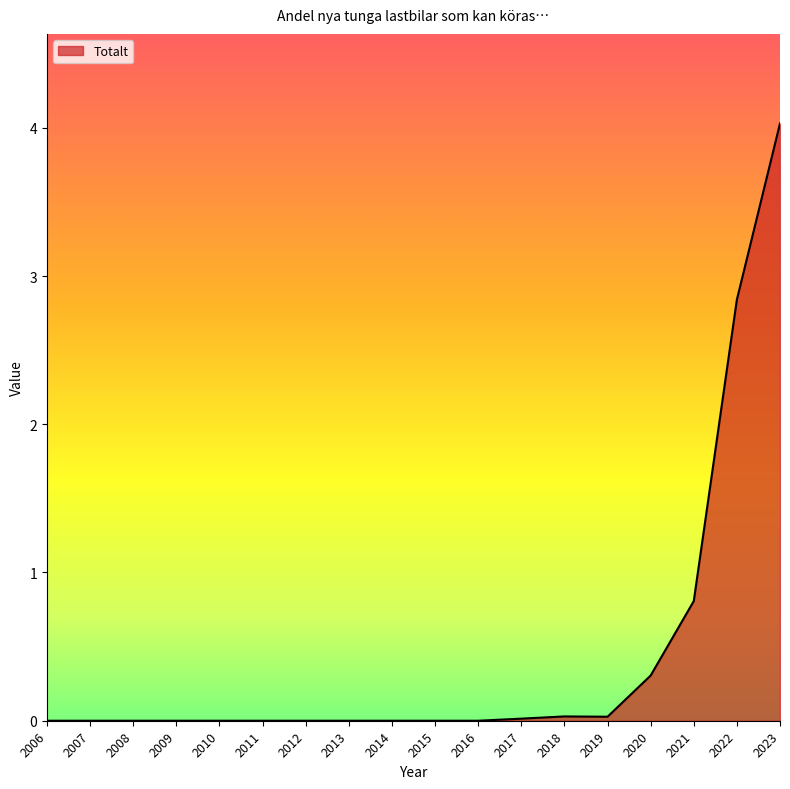

Is it true that the value at 2010 is 0.0?

True